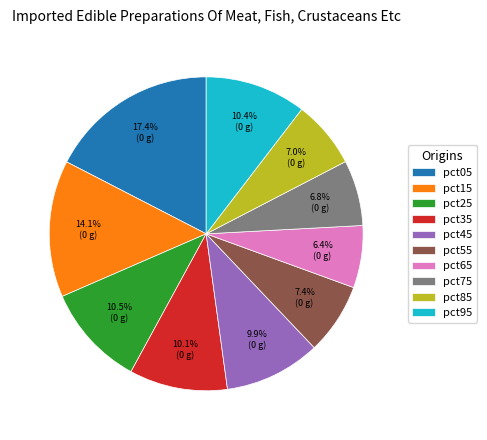

What percentage is the pct95 slice, to the nearest percent?

10%